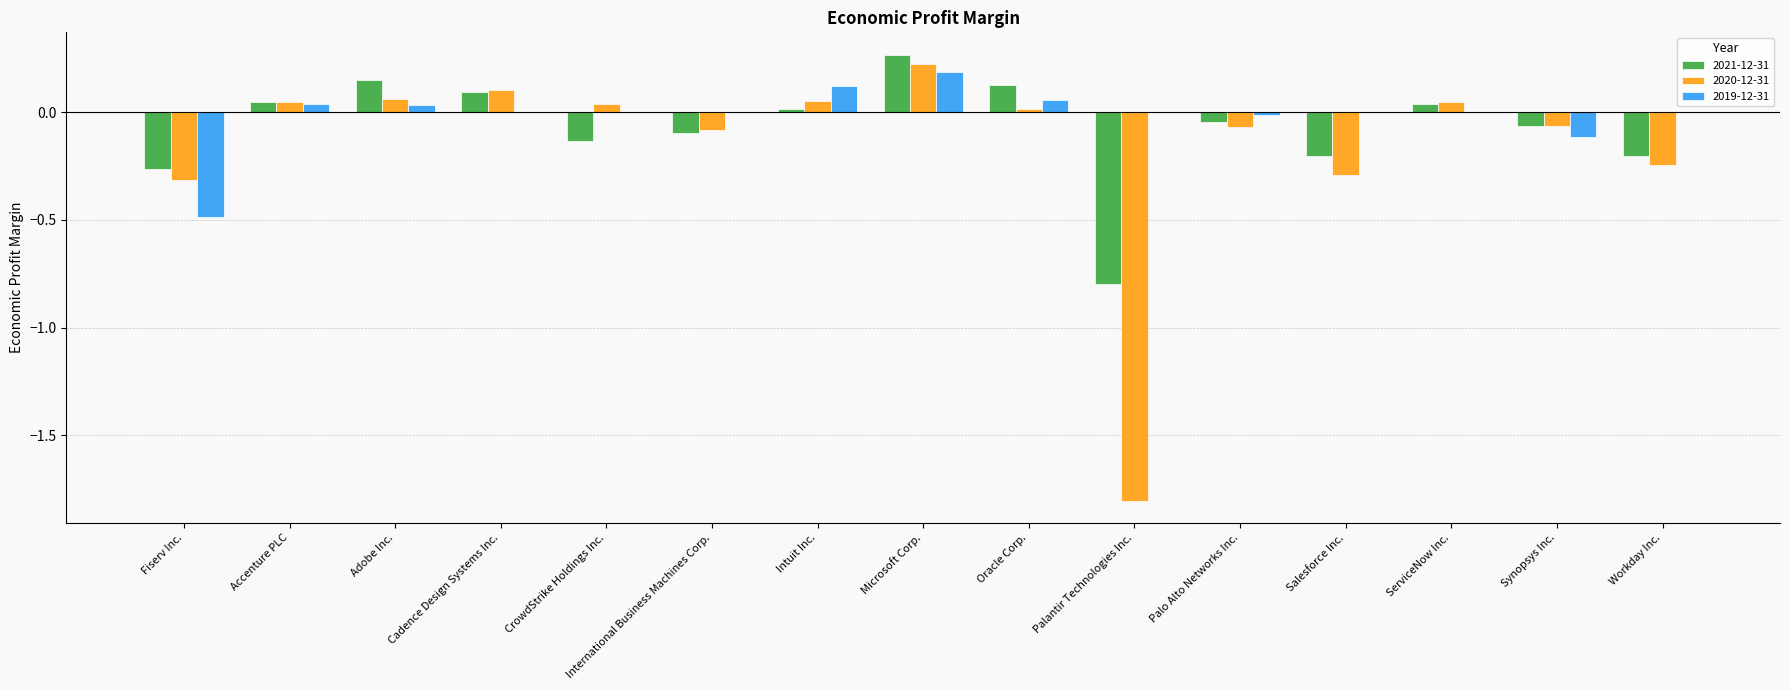

Is the value of 2020-12-31 at Adobe Inc. greater than the value of 2019-12-31 at Synopsys Inc.?

Yes